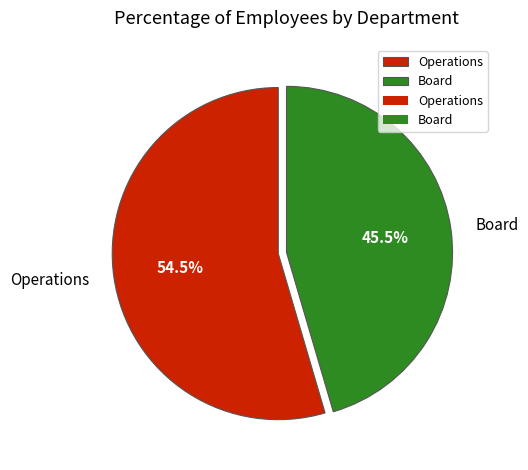

True or false: Board accounts for 58% of the total.

False